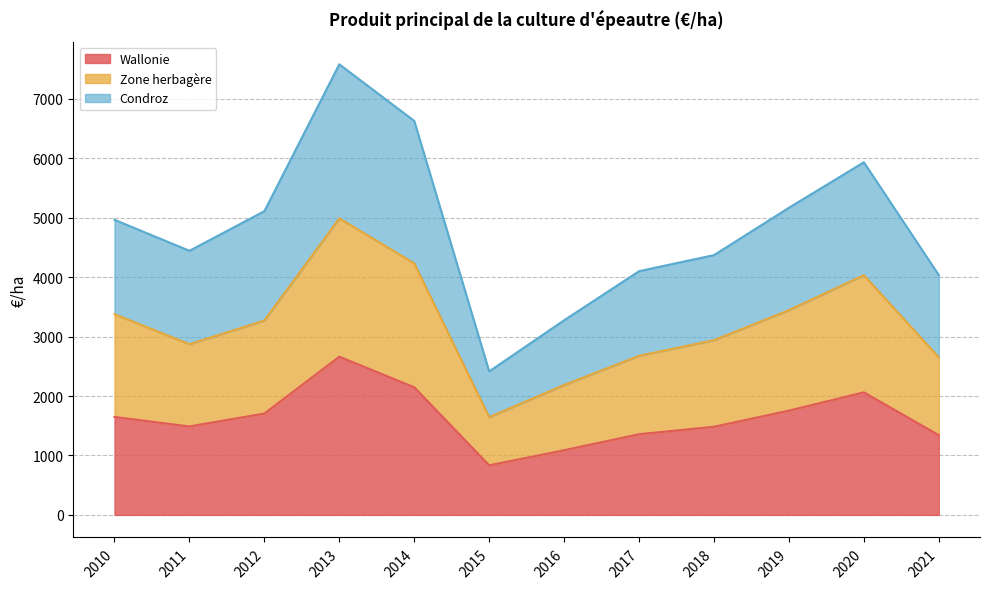

Is it true that Wallonie equals 2198.3 at 2011?

False